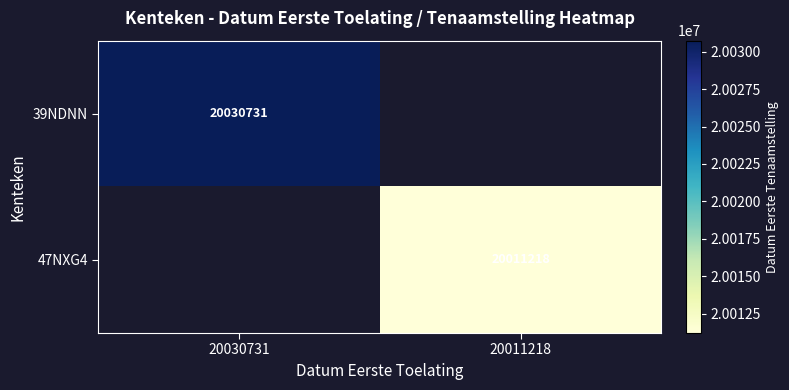

True or false: 39NDNN has a value of 20030731 at 20030731.

True